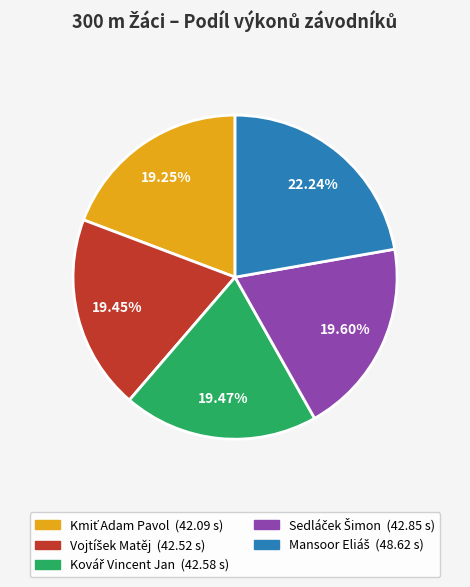

Is there any slice that represents more than half of the pie?

No